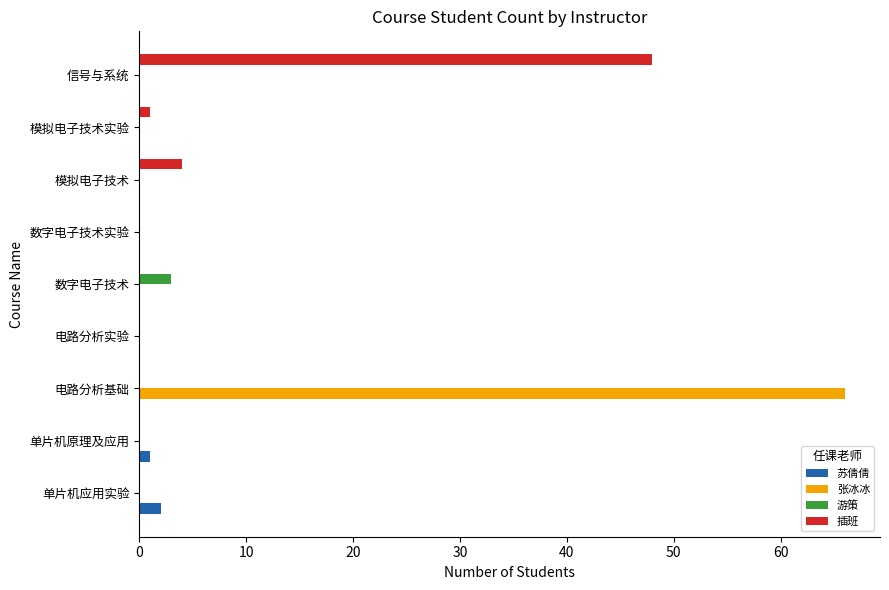

How many data points does each series have?

9